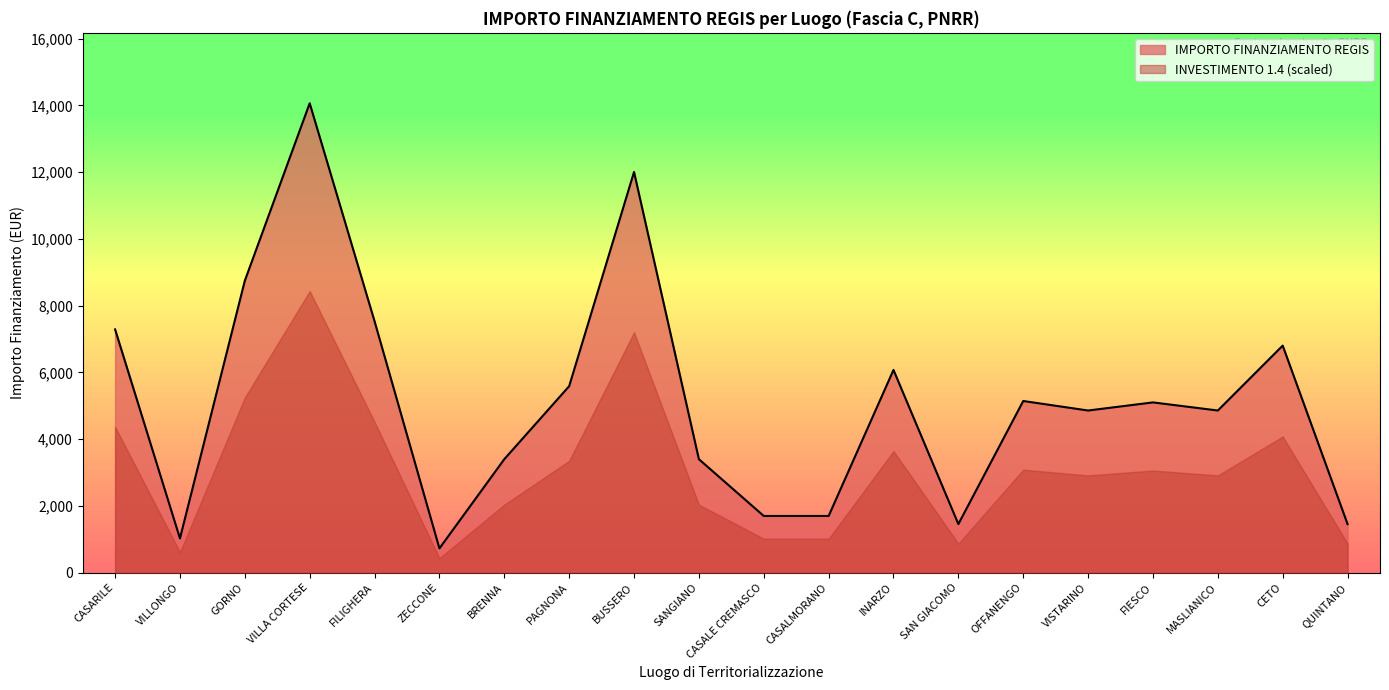

What position from the left is FIESCO?

17